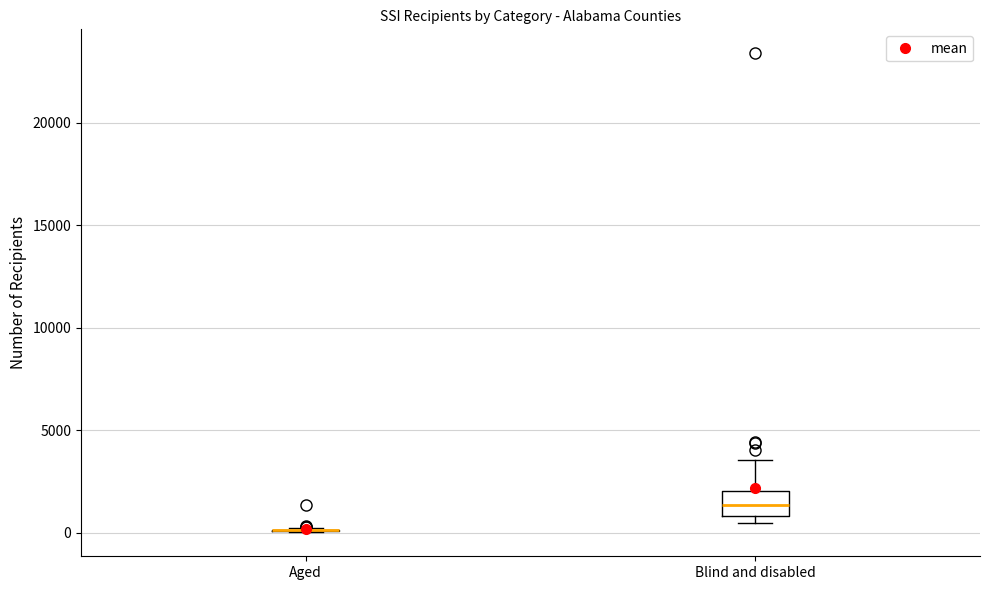

Comparing the boxes themselves (not the whiskers), which one is the tallest?

Blind and disabled